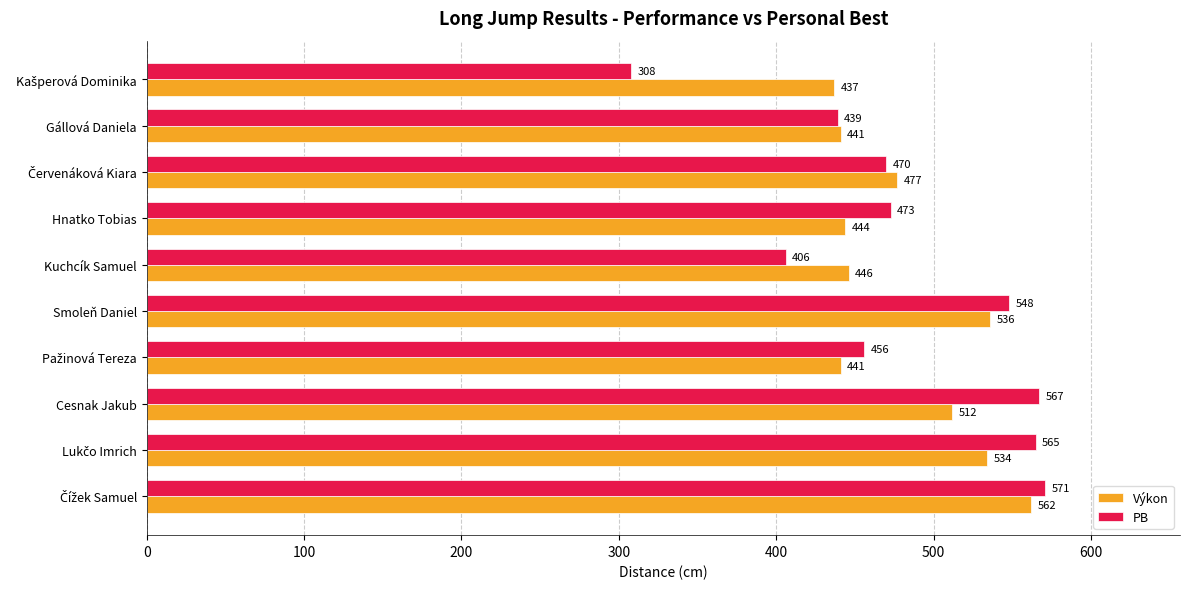

Which series has the largest range (max minus min)?

PB